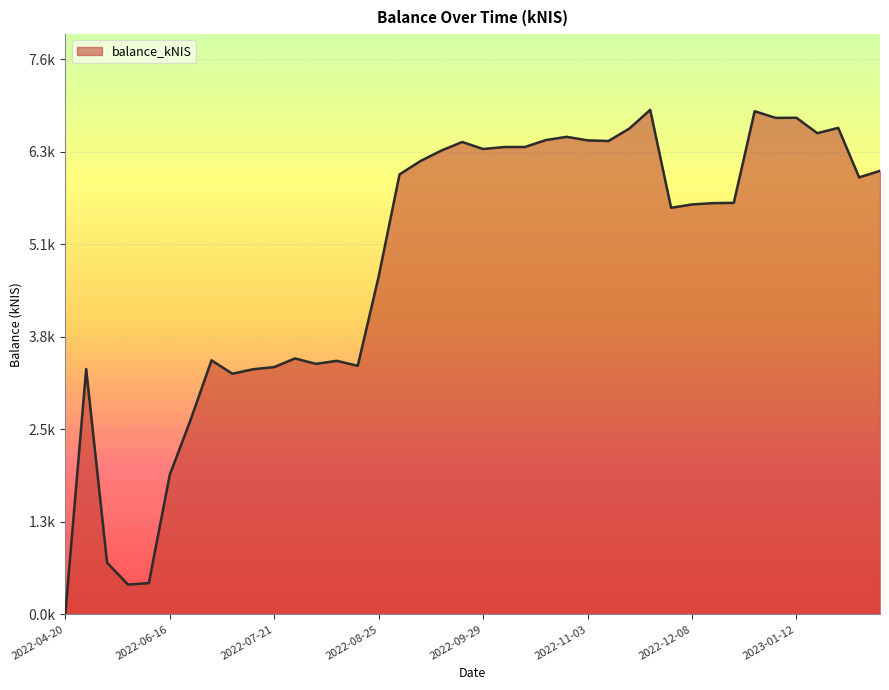

Which label corresponds to the largest value in the chart?

2022-11-24